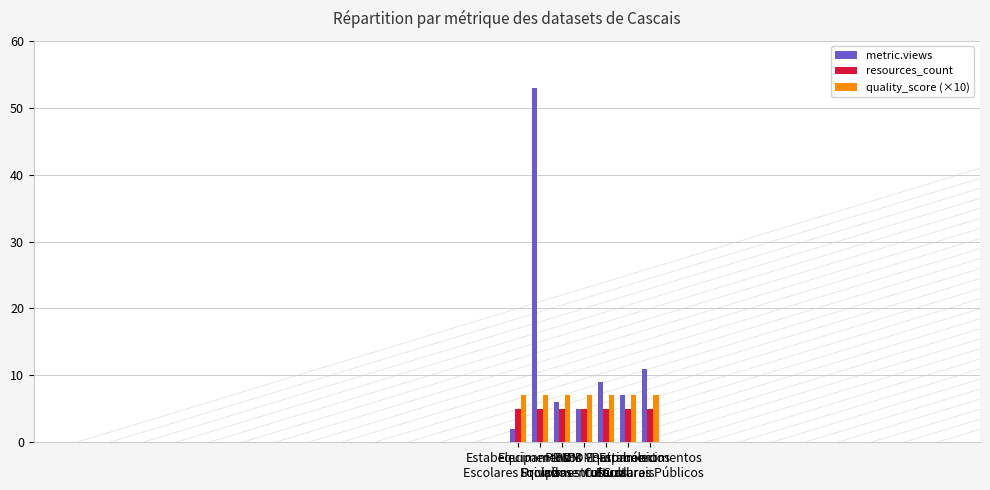

What is the label of the 7th bar from the left?

Estabelecimentos
Escolares Públicos